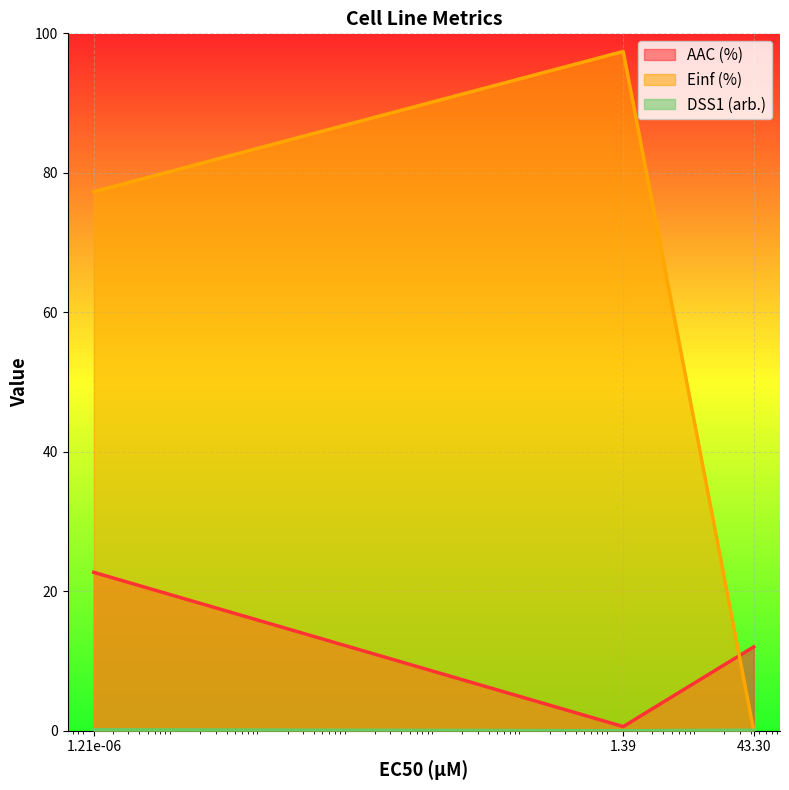

What is the maximum value for AAC (%)?

22.7